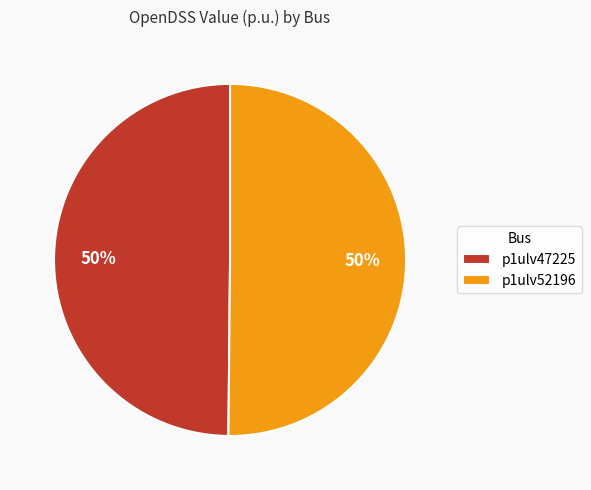

Do p1ulv52196 and p1ulv47225 together represent more than half of the pie?

Yes